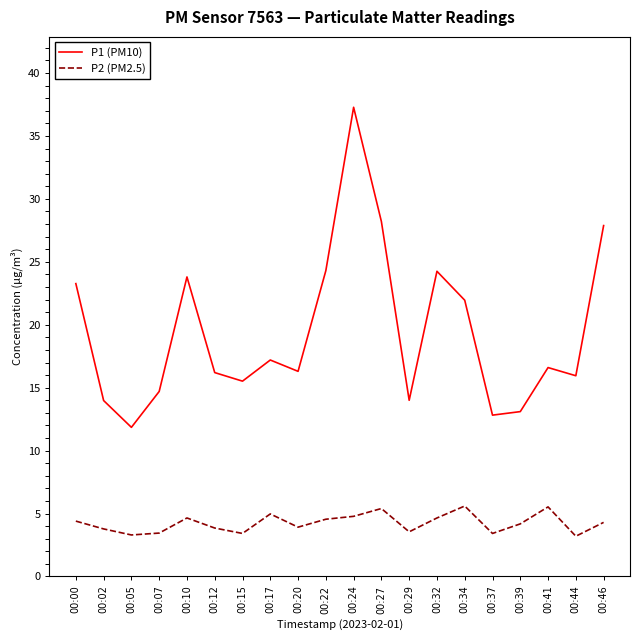

True or false: P1 (PM10) and P2 (PM2.5) cross at least once.

False